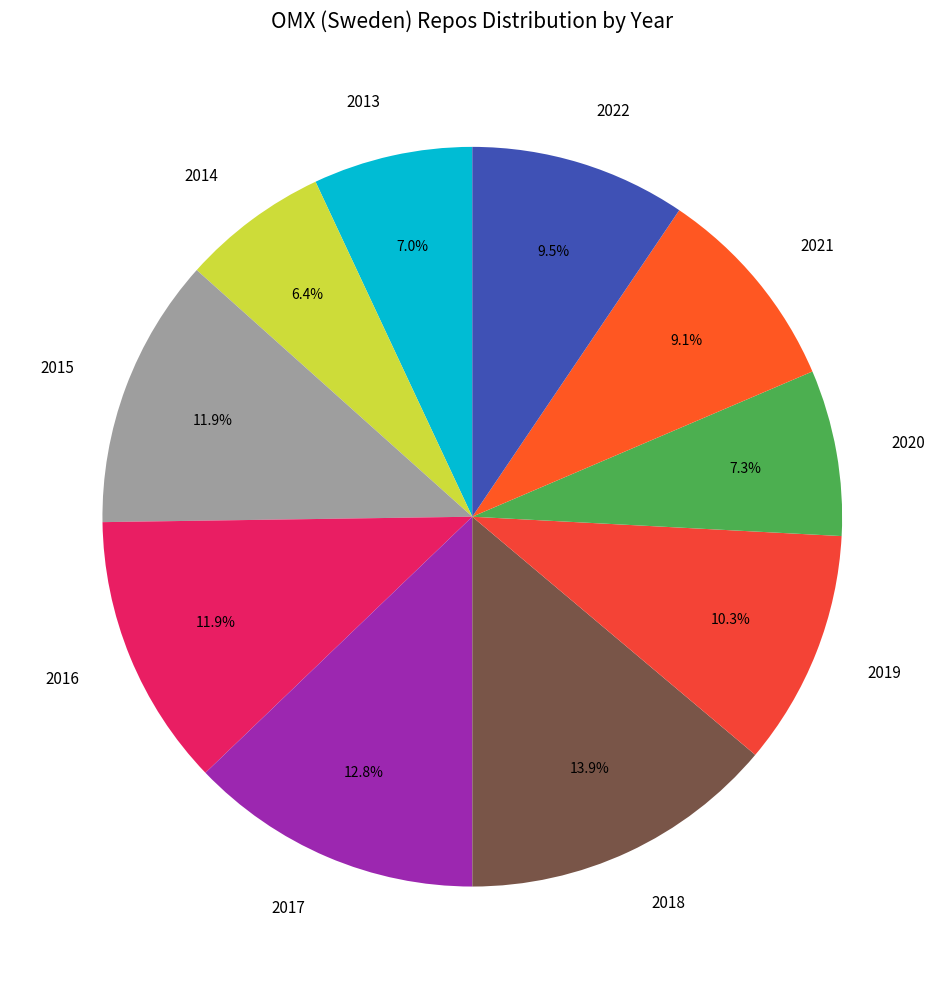

Does 2015 account for over 50% of the chart?

No